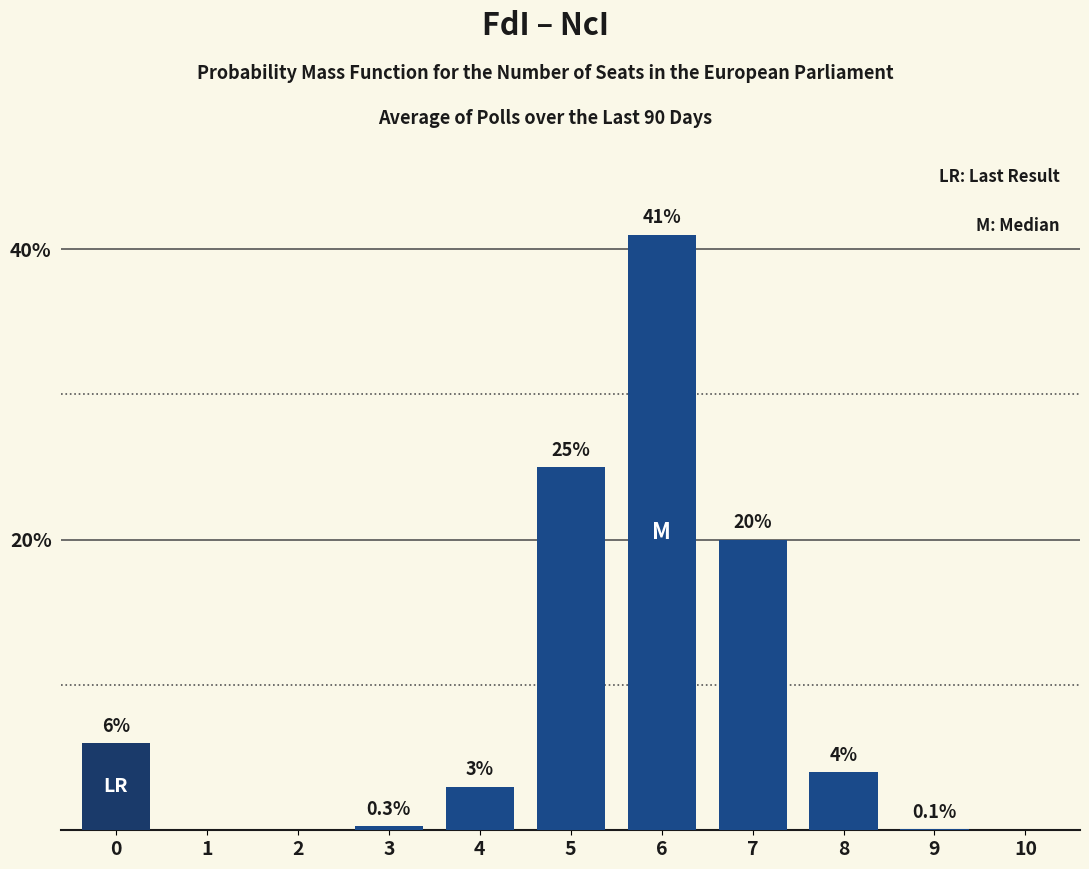

Reading left to right, transcribe all the data shown in this chart.

6.0	0.0	0.0	0.3	3.0	25.0	41.0	20.0	4.0	0.1	0.0